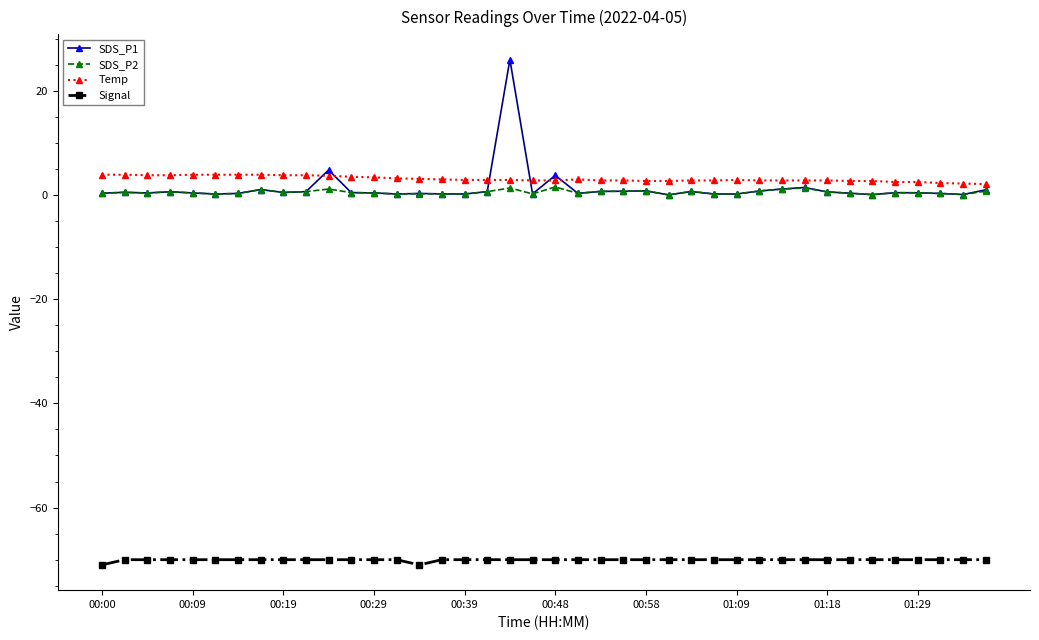

What is the value of the Temp point at the 22nd from the left?

3.0